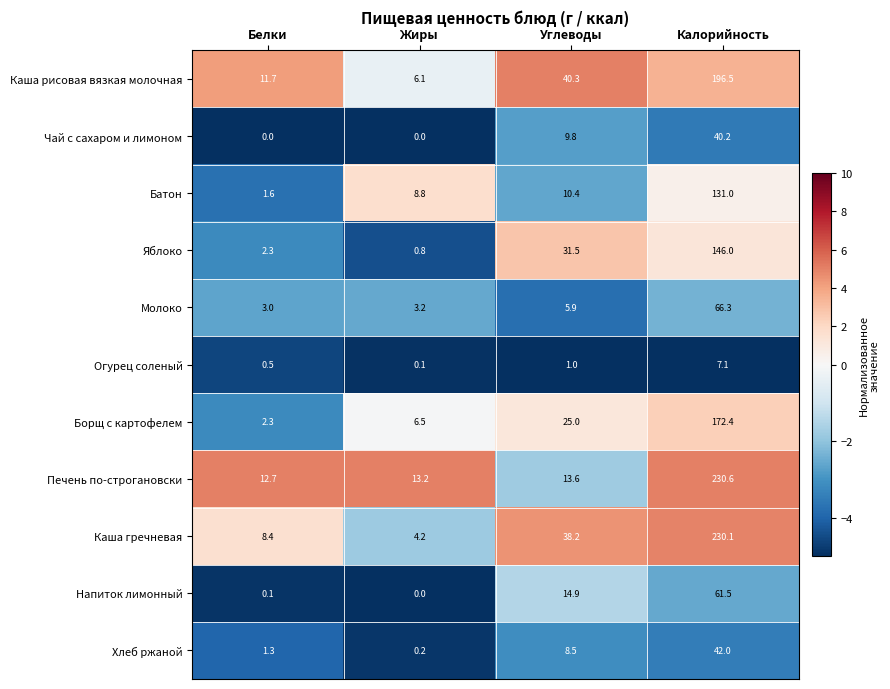

Is it true that Батон equals 5.4 at Углеводы?

False